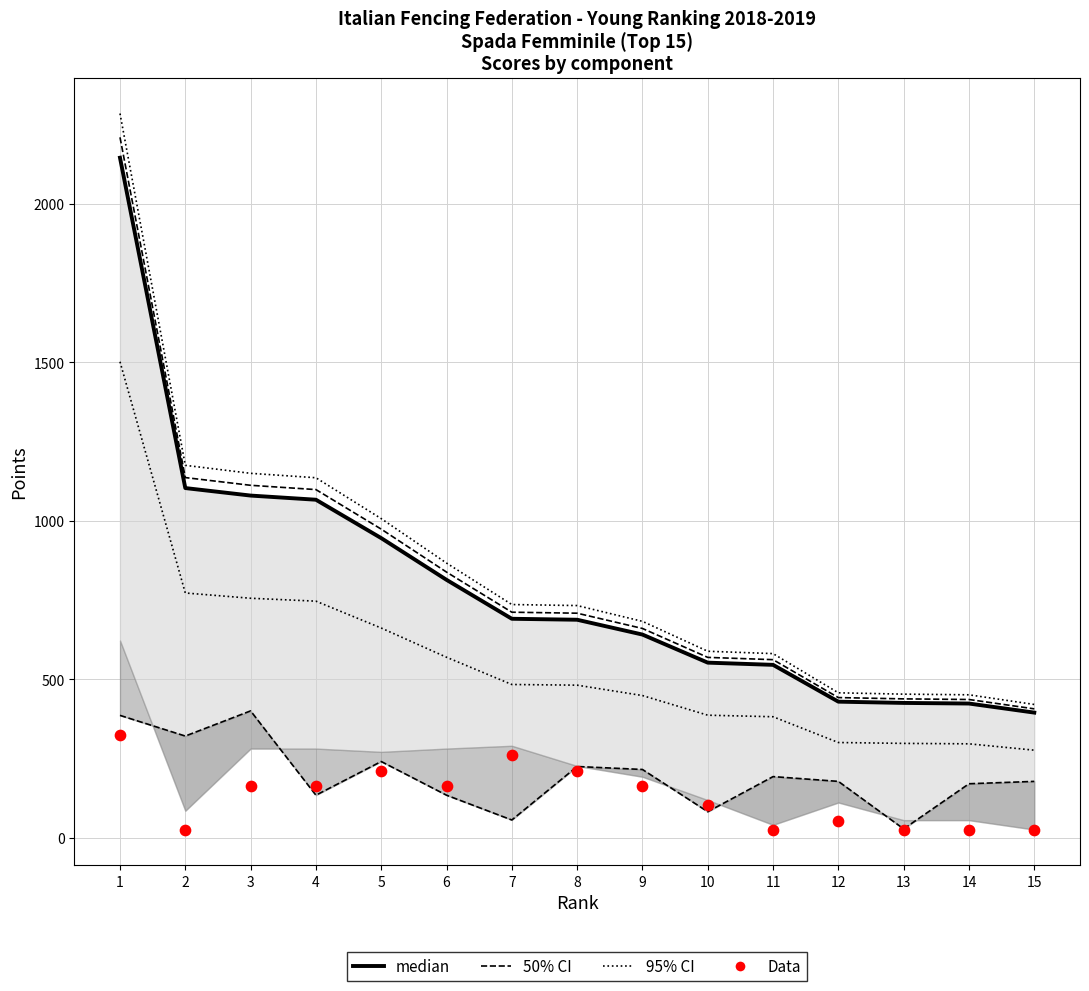

Which series reaches the maximum Y coordinate?

95% CI